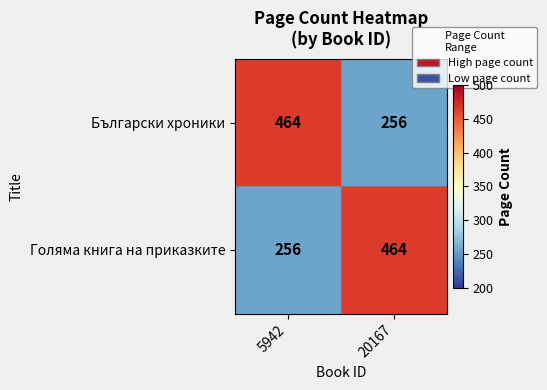

Reading left to right, list all the values displayed in this chart.

Български хроники: 464	256
Голяма книга на приказките: 256	464